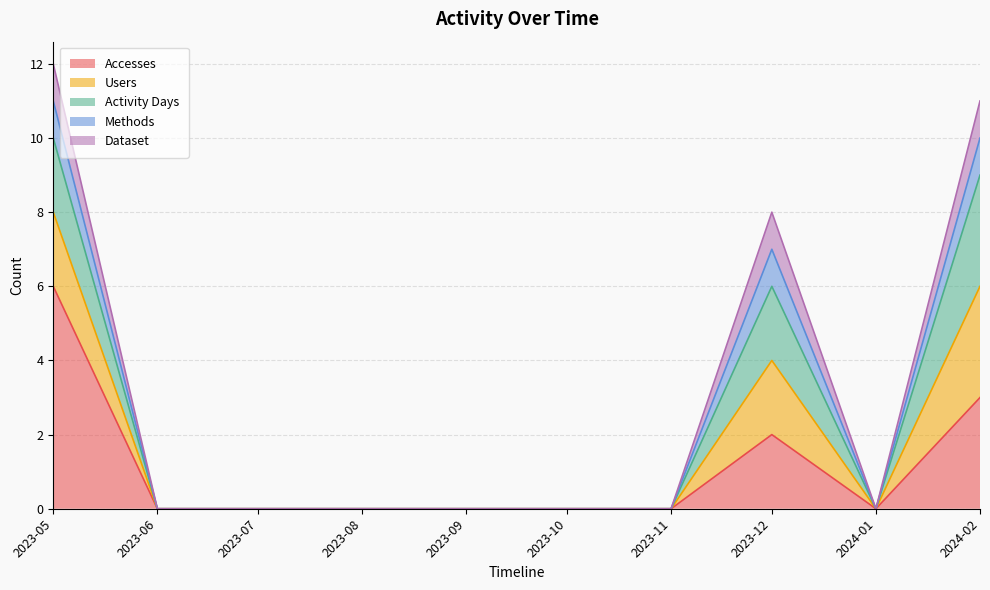

Reading left to right, what are all the values shown in this chart?

Accesses: 6	0	0	0	0	0	0	2	0	3
Users: 2	0	0	0	0	0	0	2	0	3
Activity Days: 2	0	0	0	0	0	0	2	0	3
Methods: 1	0	0	0	0	0	0	1	0	1
Dataset: 1	0	0	0	0	0	0	1	0	1